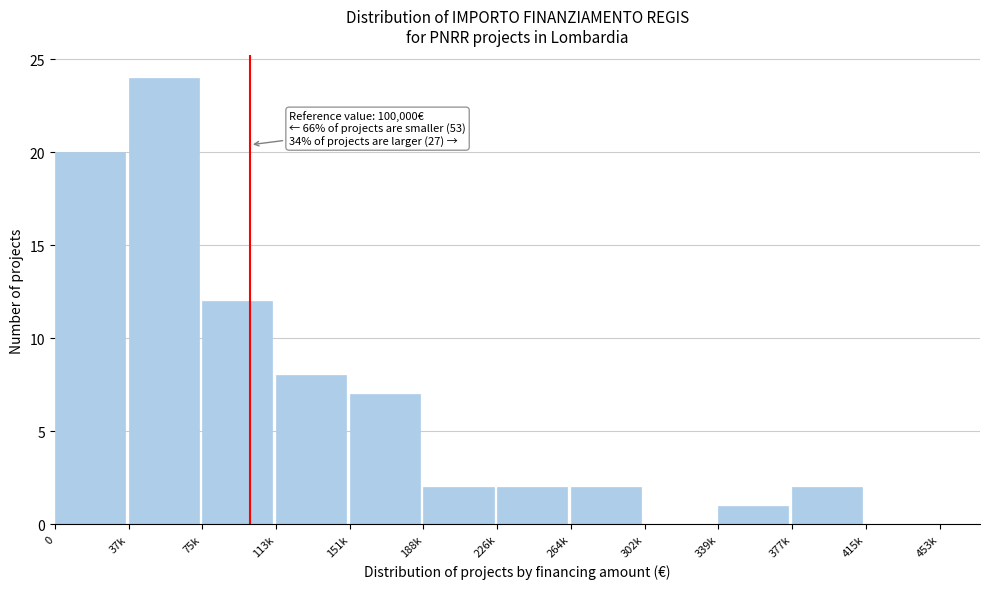

Reading right to left, list all the values displayed in this chart.

415k=0	377k=2	339k=1	302k=0	264k=2	226k=2	188k=2	151k=7	113k=8	75k=12	37k=24	0=20